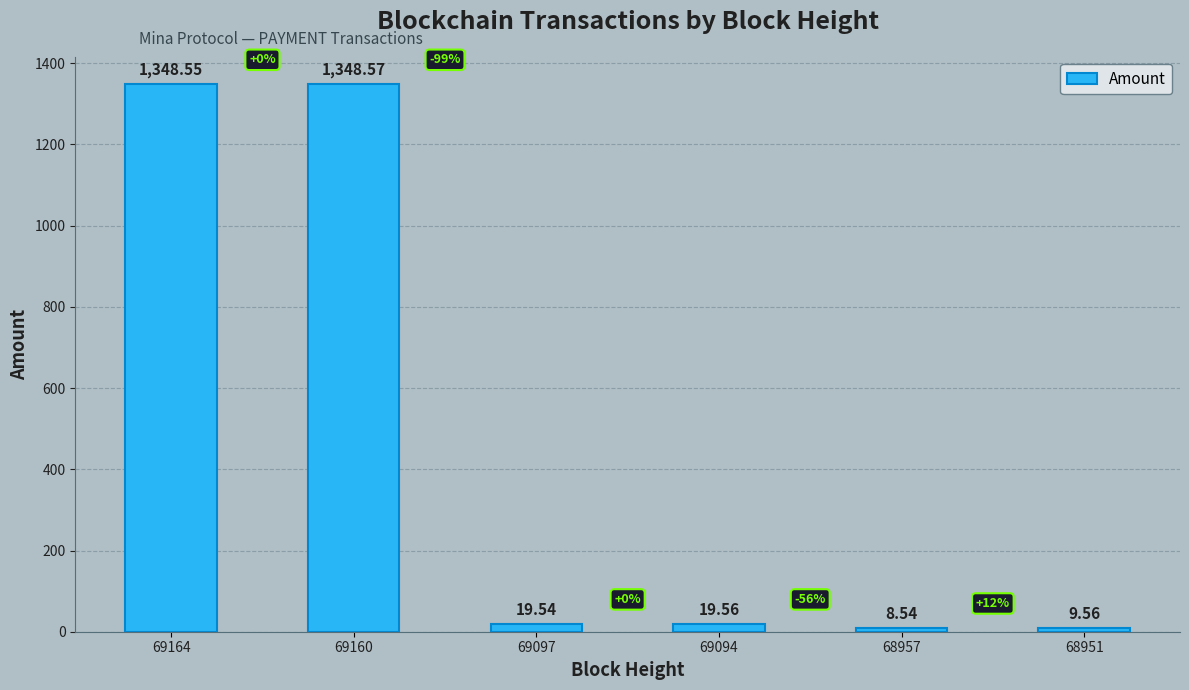

How many series are shown in this chart?

1